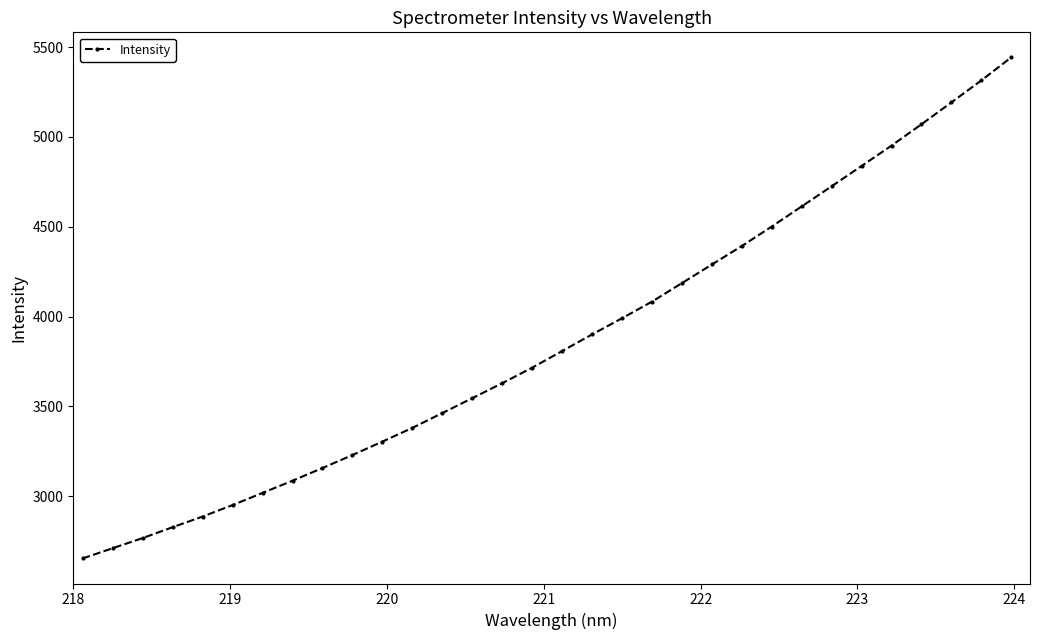

What is the difference between the maximum and minimum values?

2789.4